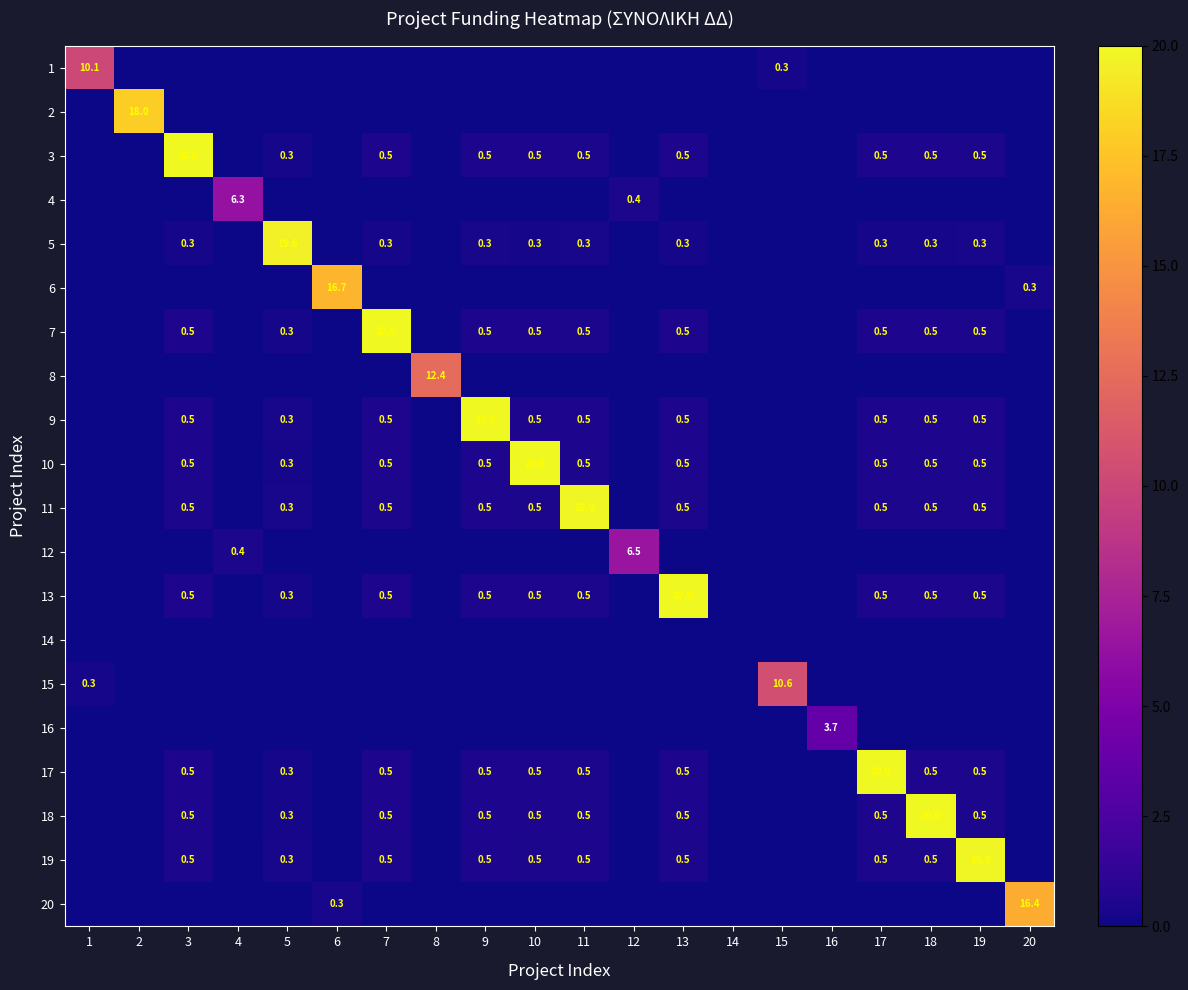

True or false: 19 has a value of 0.5 at 13.

True